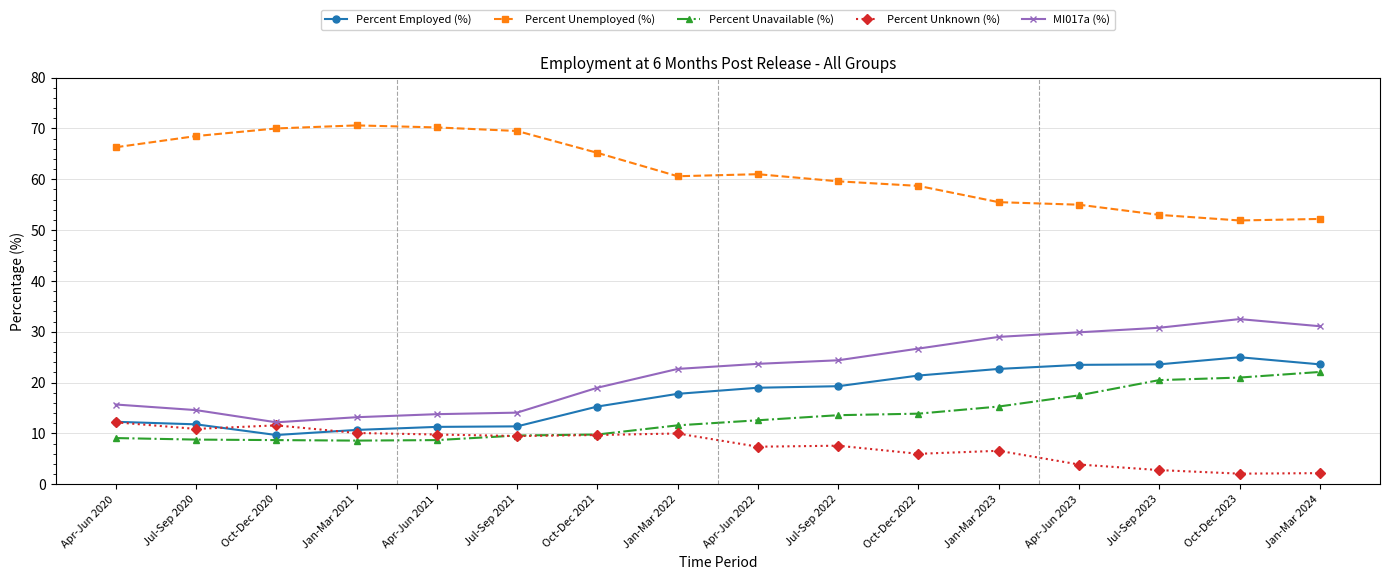

At Apr-Jun 2023, list the series in order from smallest to largest.

Percent Unknown (%), Percent Unavailable (%), Percent Employed (%), MI017a (%), Percent Unemployed (%)